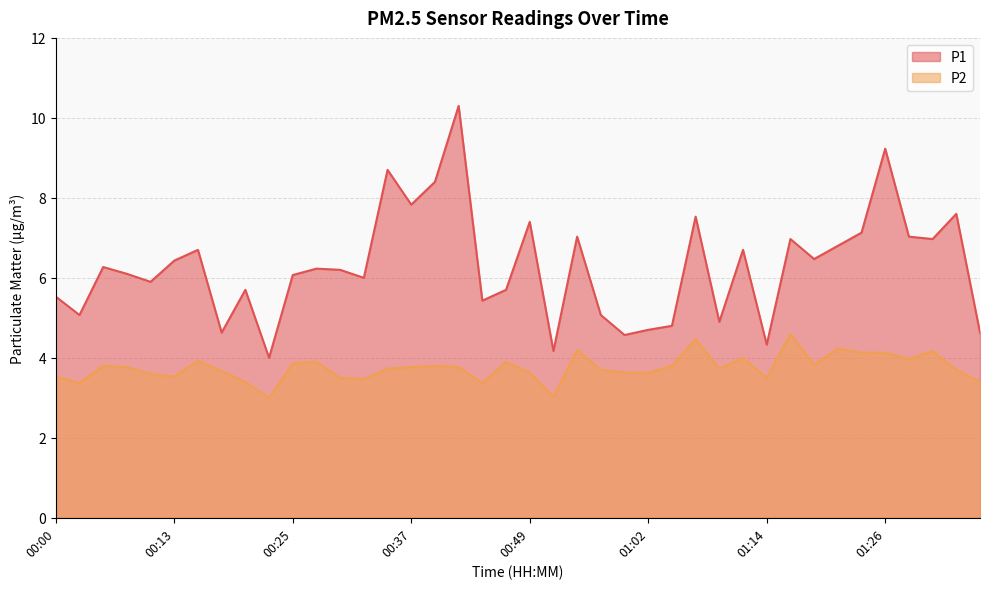

Where is the first local minimum for P2?

00:03